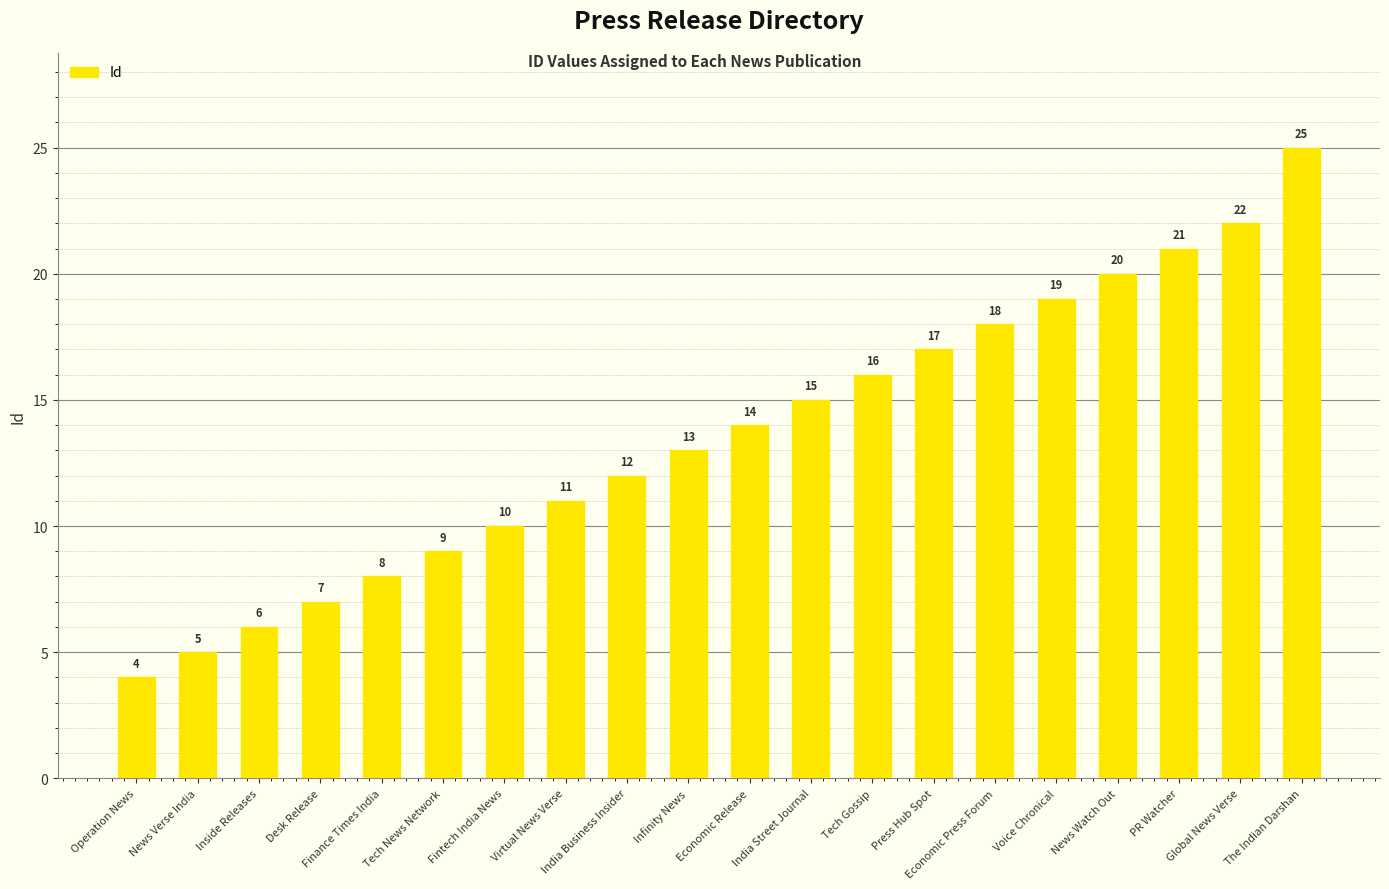

What value does the data have at News Watch Out?

20